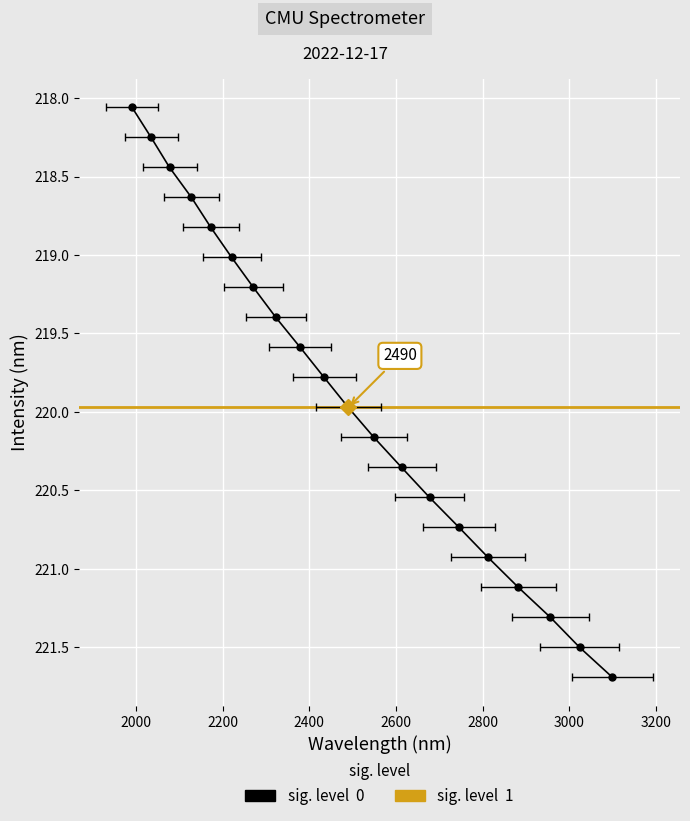

Rank the categories by value from lowest to highest.

218.0596, 218.2508, 218.442, 218.6332, 218.8244, 219.0156, 219.2067, 219.3979, 219.589, 219.7801, 219.9712, 220.1623, 220.3533, 220.5444, 220.7354, 220.9264, 221.1174, 221.3083, 221.4993, 221.6902